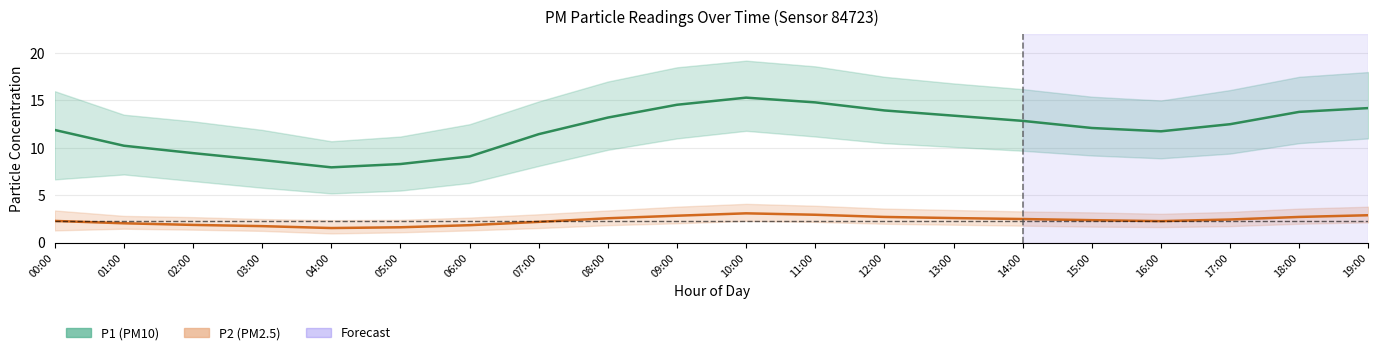

What is the label of the 17th point from the left?

16:00